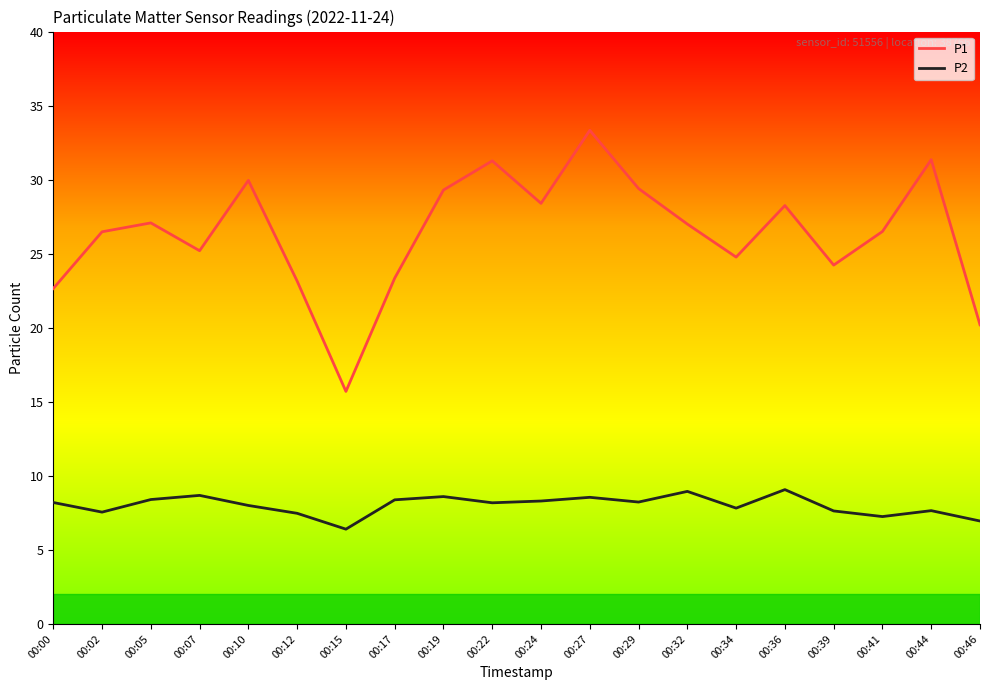

True or false: P1 has a value of 31.3 at 00:22.

True